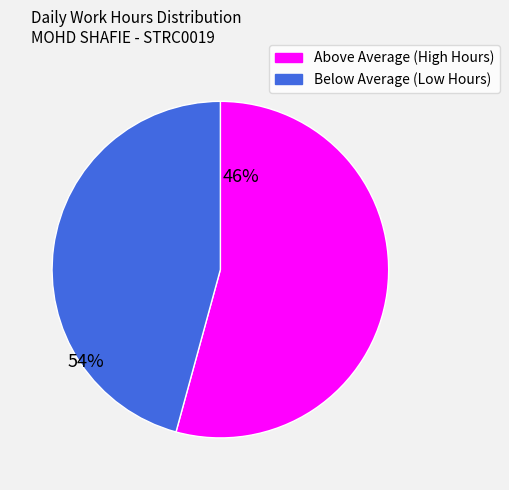

How many segments does this pie chart have?

2